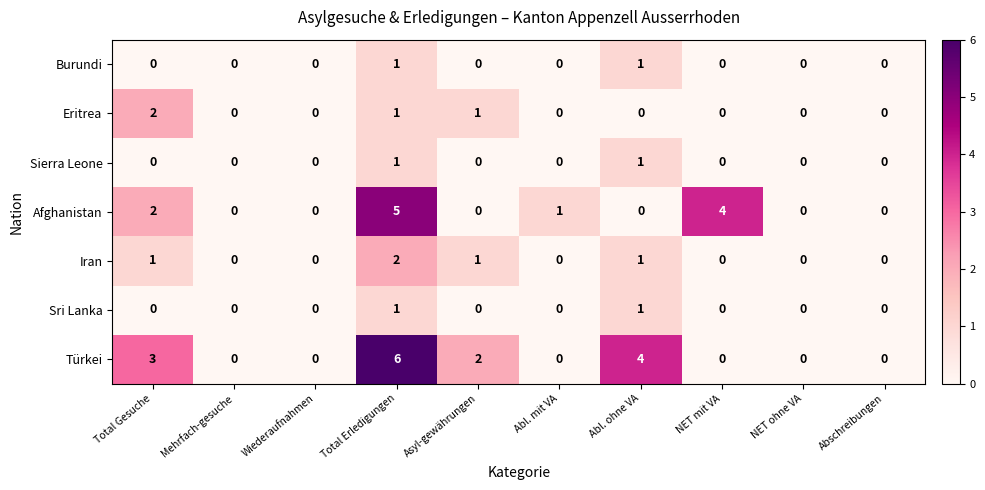

How many Türkei values are between 0 and 3?

8